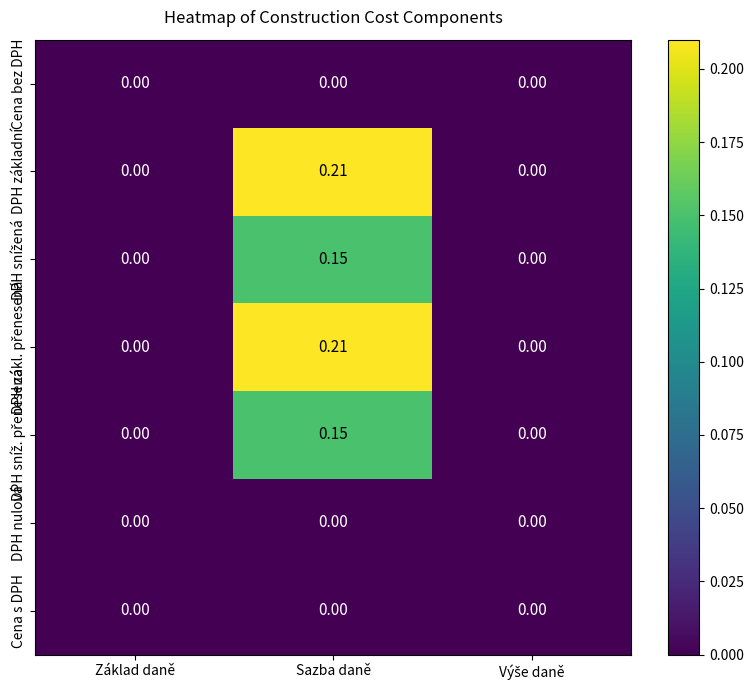

At which category is the sum across all series the highest?

Sazba daně